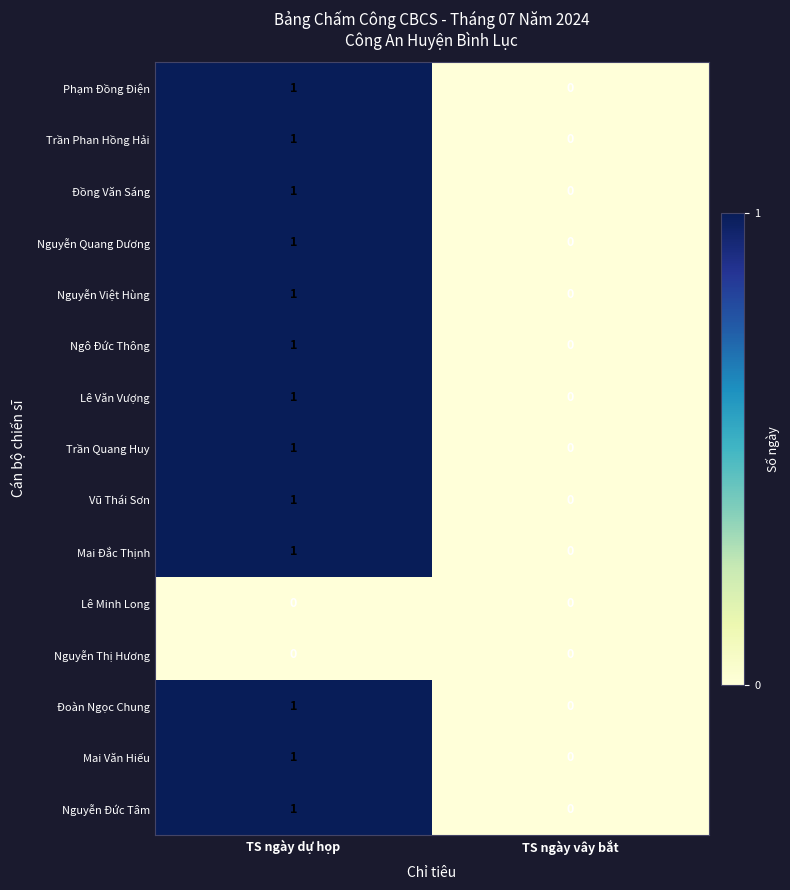

What is the total value across all series at TS ngày dự họp?

13